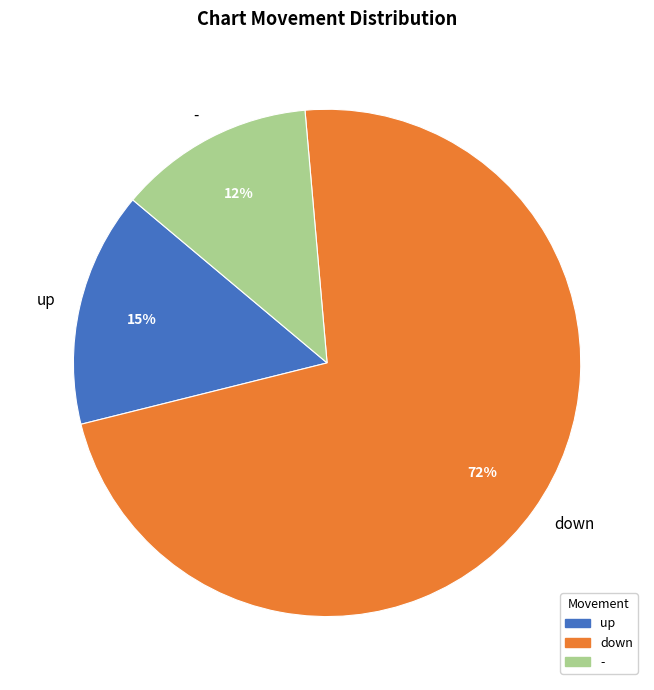

Rank the categories by value from lowest to highest.

-, up, down